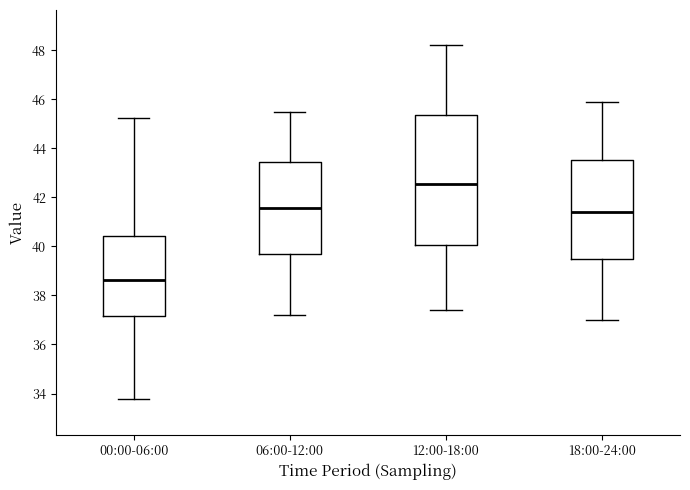

Reading left to right, transcribe this box plot: for each box, give where its median line is, the range the box spans, and where its two whiskers end, as read against the y-axis. The values are not printed on the chart, so give them approximately, as read against the axis.

00:00-06:00: median 38.6, box 37.2 to 40.4, whiskers 33.8 to 45.2
06:00-12:00: median 41.6, box 39.6 to 43.4, whiskers 37.2 to 45.6
12:00-18:00: median 42.6, box 40.0 to 45.4, whiskers 37.4 to 48.2
18:00-24:00: median 41.4, box 39.6 to 43.6, whiskers 37.0 to 46.0